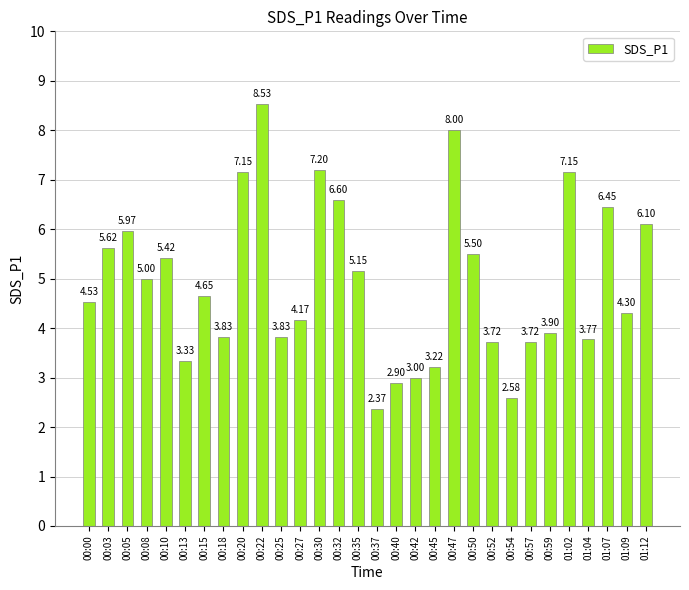

How many data points are above 4?

18